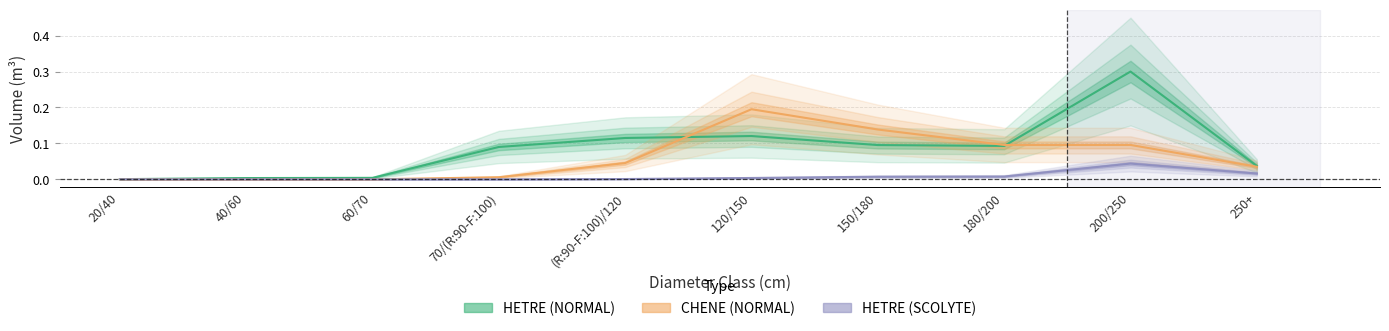

What are all the series names shown in the legend?

HETRE (NORMAL), CHENE (NORMAL), HETRE (SCOLYTE)